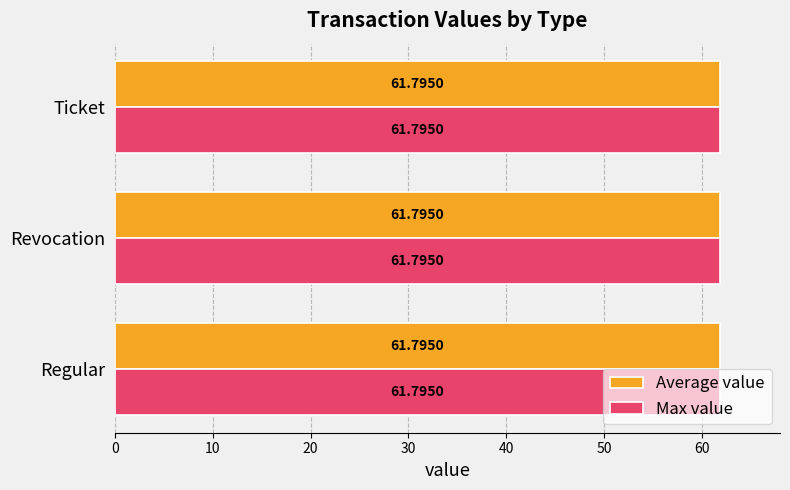

Between Ticket and Revocation, which is larger?

Ticket